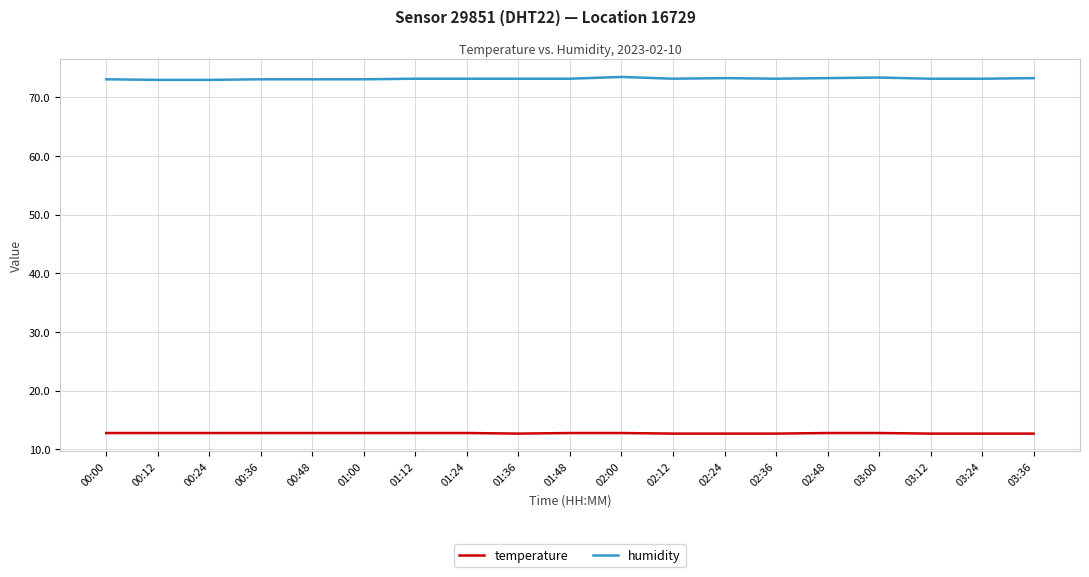

Rank the series at 01:12 from lowest to highest value.

temperature, humidity